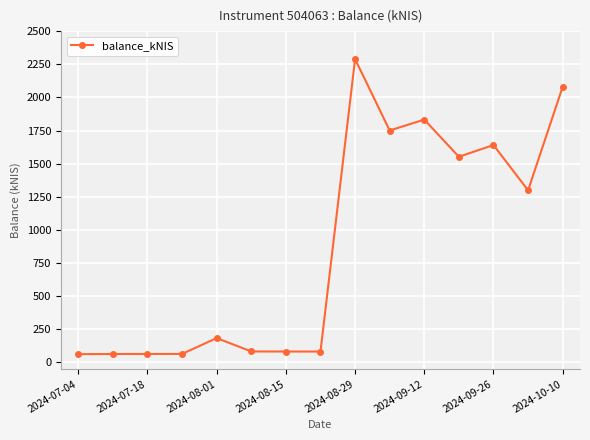

True or false: the data has more than 0 interior local peaks.

True